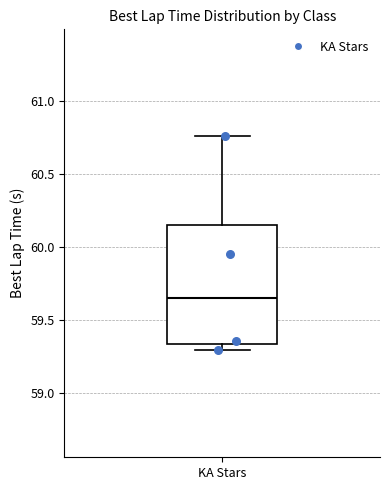

Read this box plot against the y-axis: the position of the median line, the range covered by the box, and the ends of both whiskers. The values are not printed on the chart, so give them approximately, as read against the axis.

median 59.65, box 59.35 to 60.15, whiskers 59.30 to 60.75